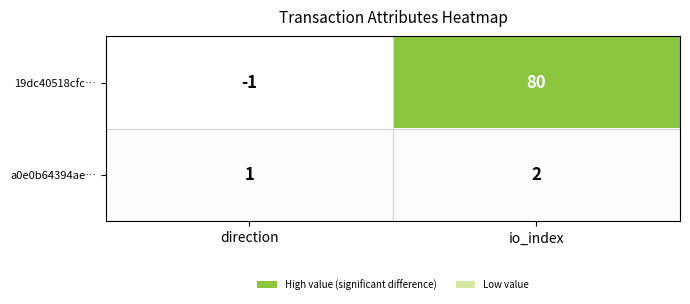

What is the difference between the maximum and minimum values in the 19dc40518cfc… series?

81